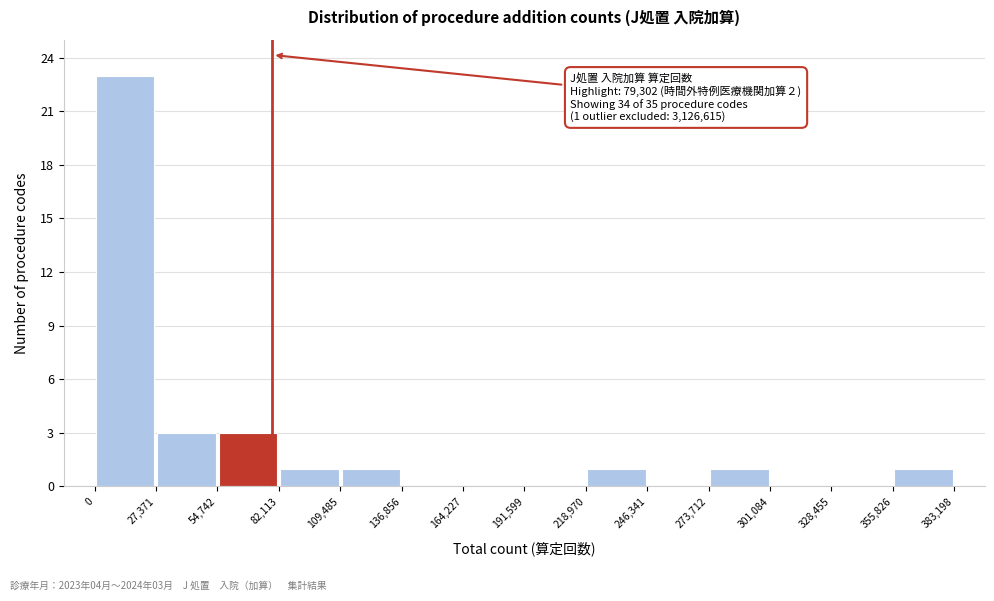

Which range on the x-axis has the tallest bar?

0 to 27,371